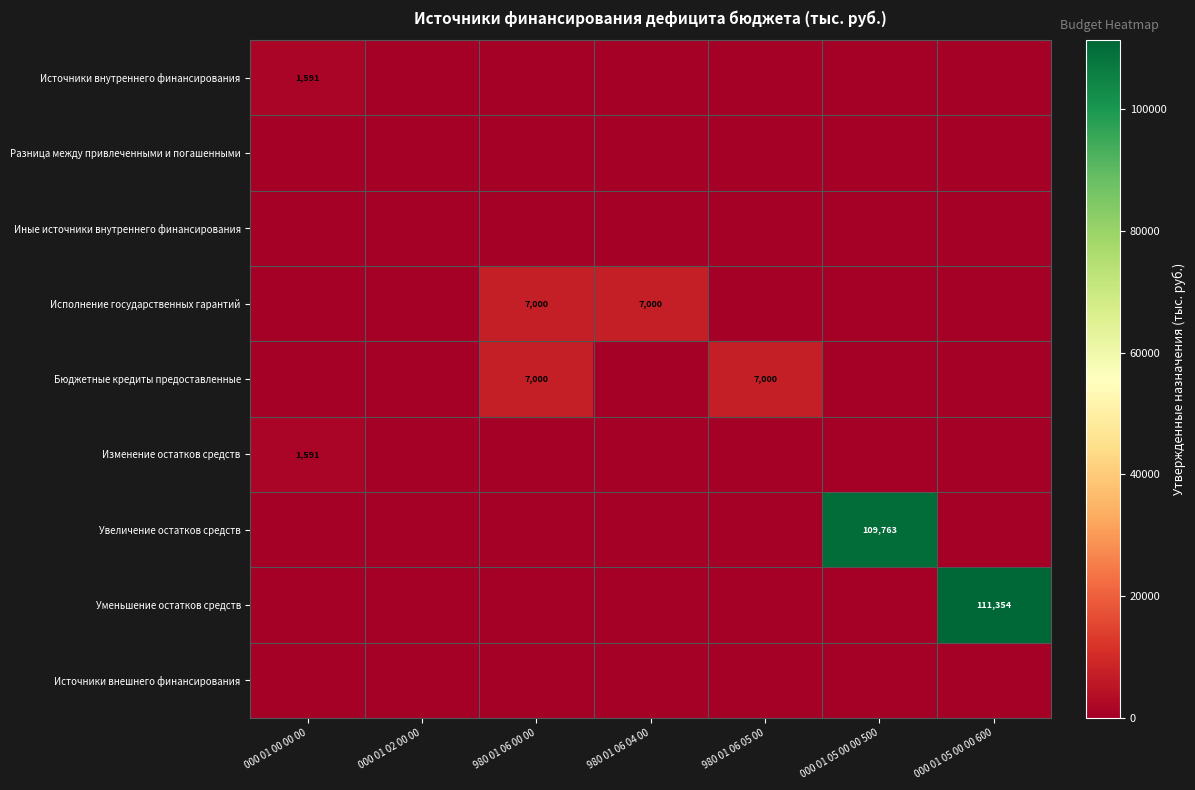

At how many categories does at least one series exceed 106602?

2